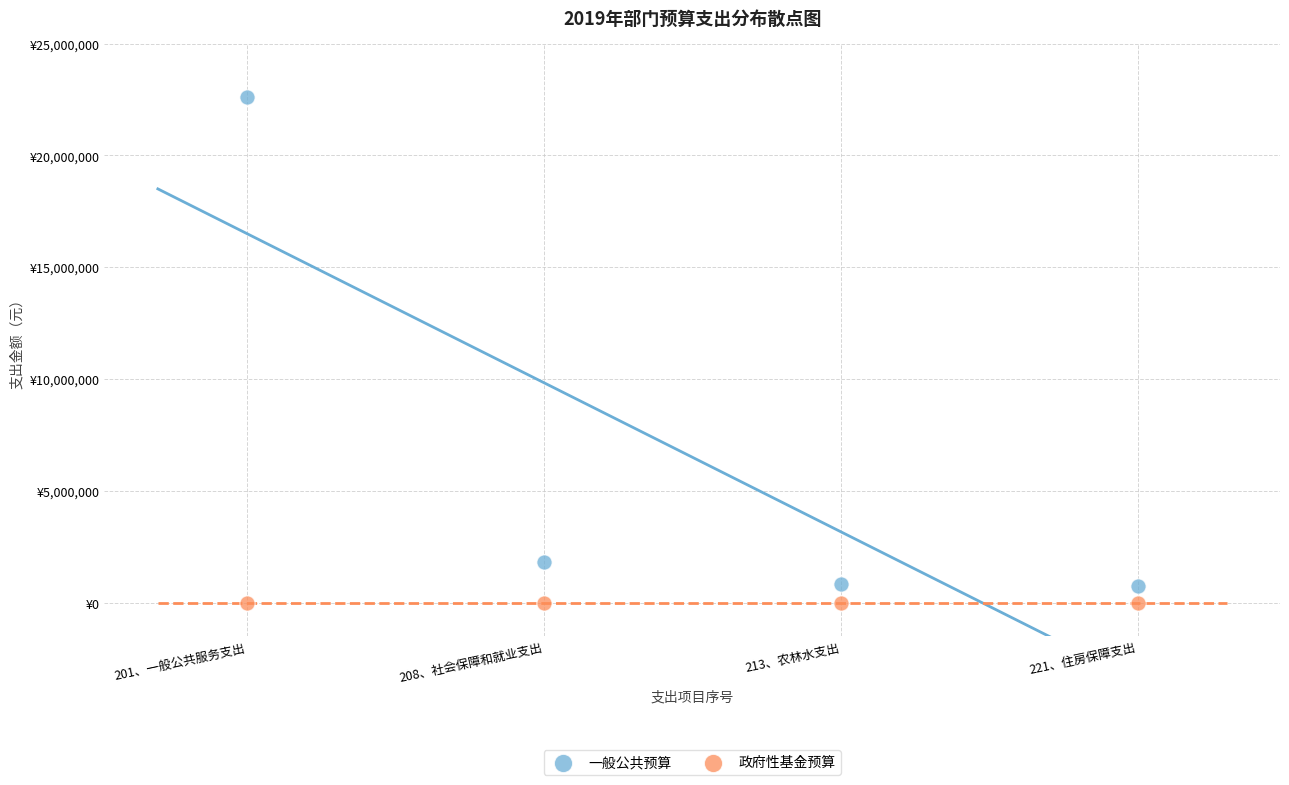

What are all the series names shown in the legend?

一般公共预算, 政府性基金预算